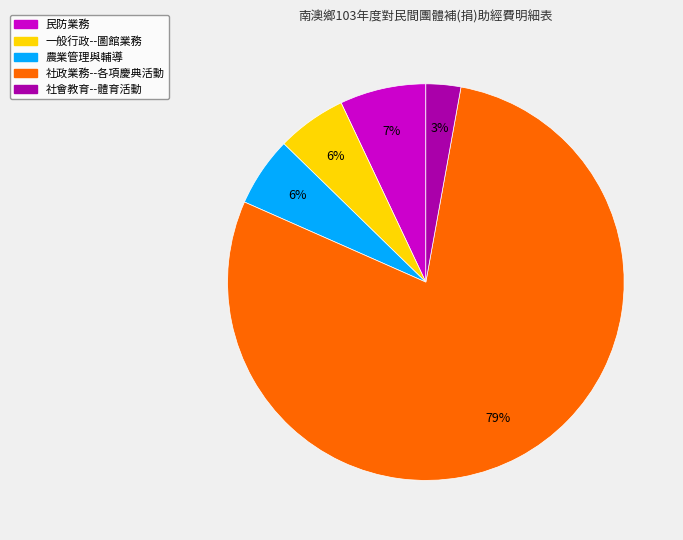

How many slices are in this pie chart?

5